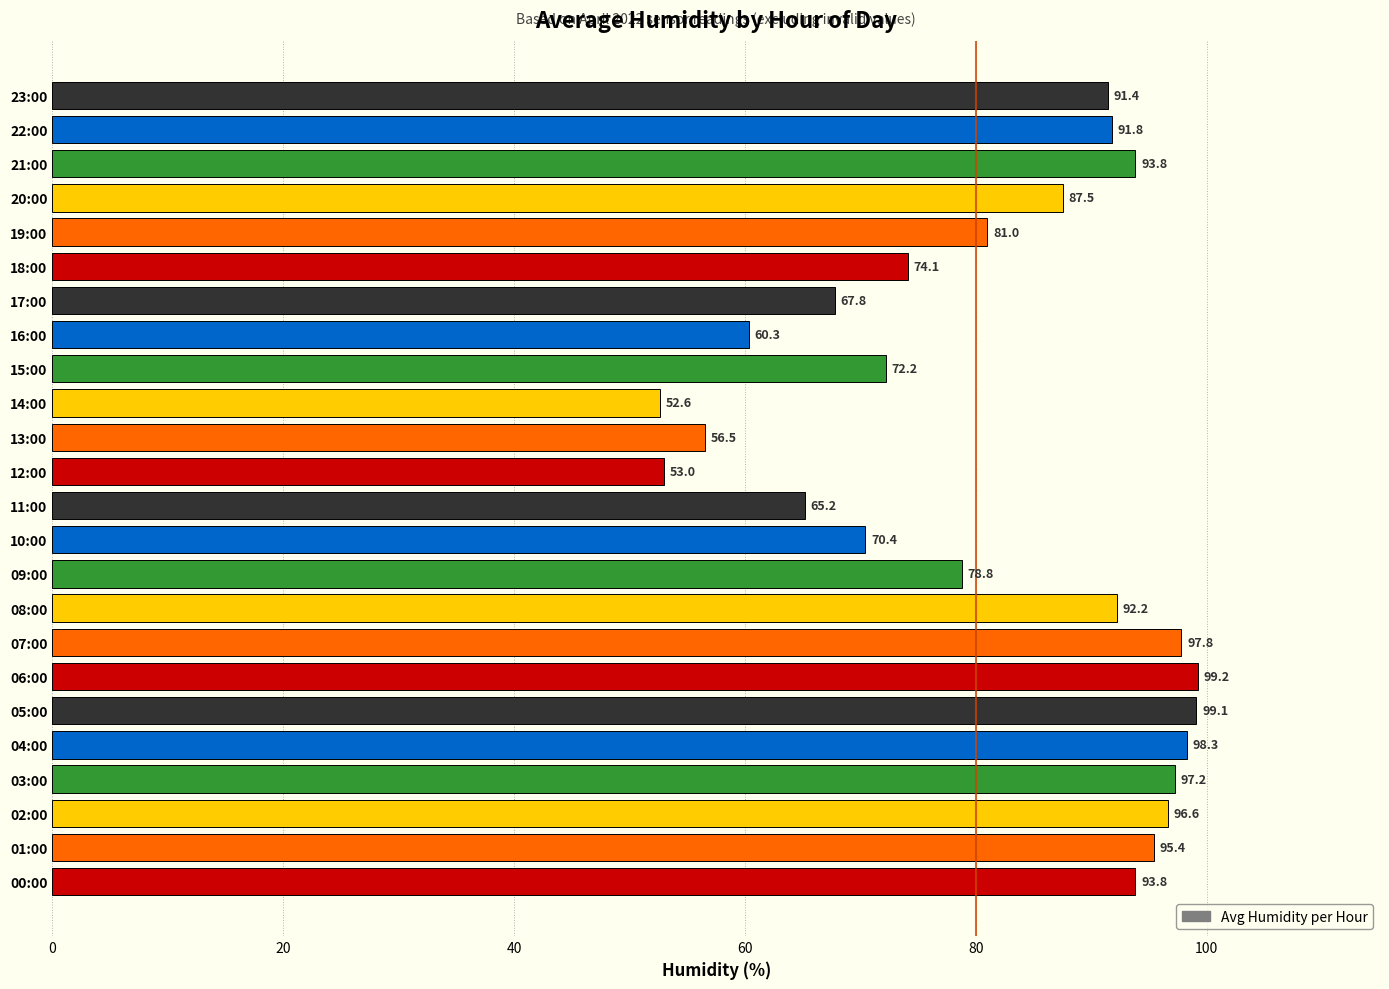

The value at 03:00 is 97.2. True or false?

True